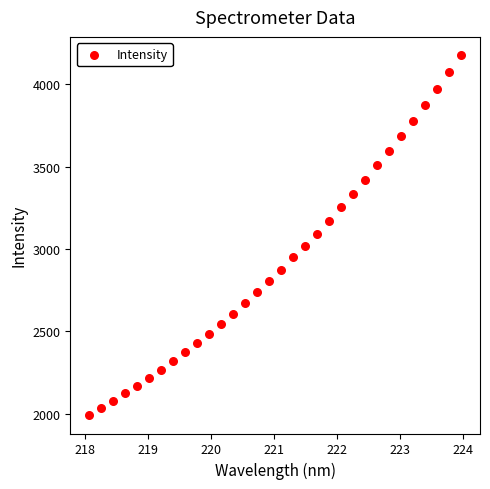

What is the range of Y values (max minus min)?

2190.1